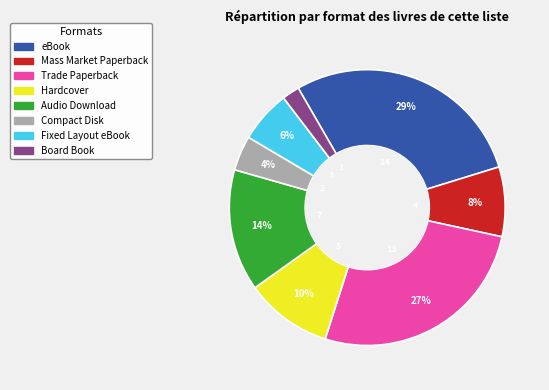

The Board Book slice represents 2% of the pie. True or false?

True